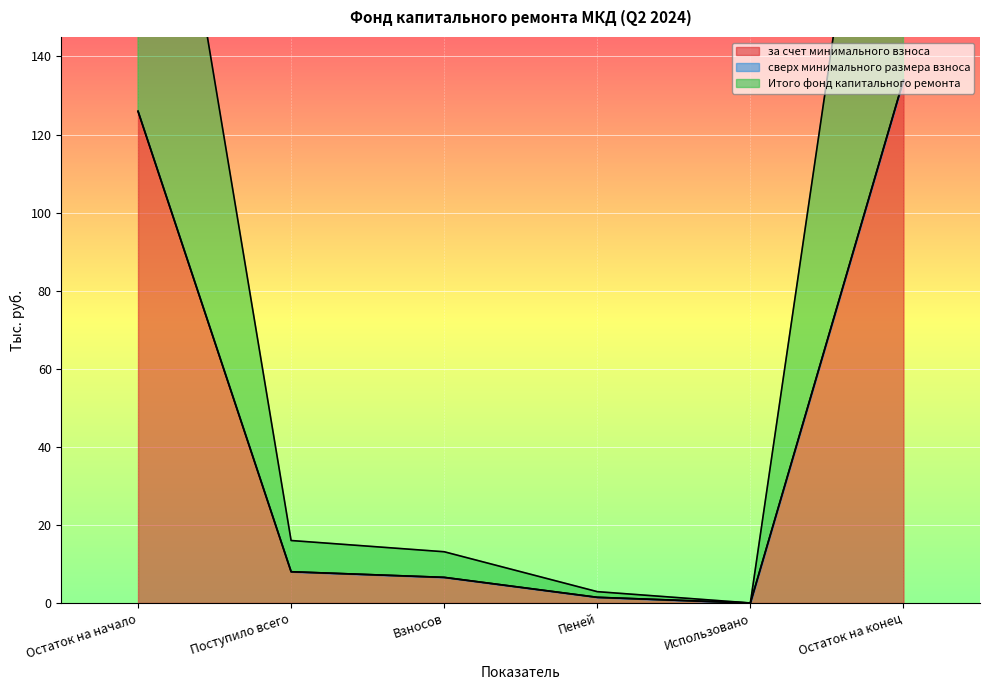

What is the value of the за счет минимального взноса point at the 1st from the left?

126.0